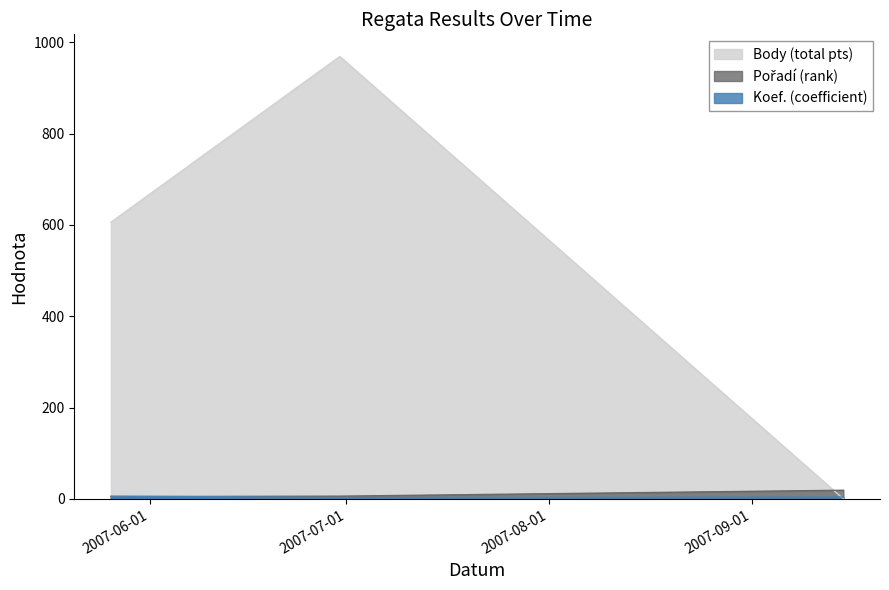

What is the label of the 3rd point from the right?

2007-05-26